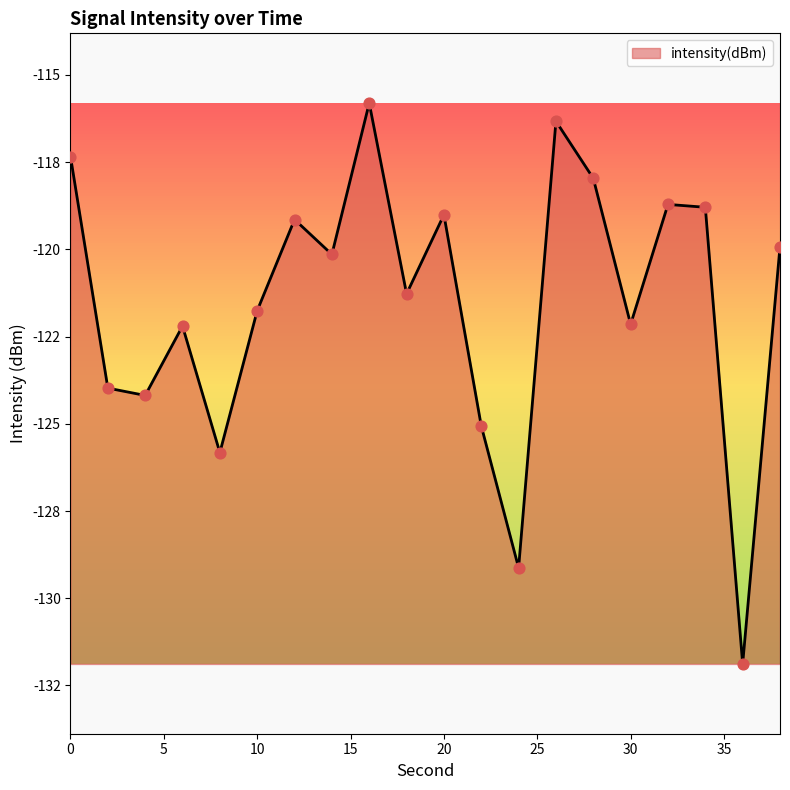

Does the chart have visible grid lines?

No